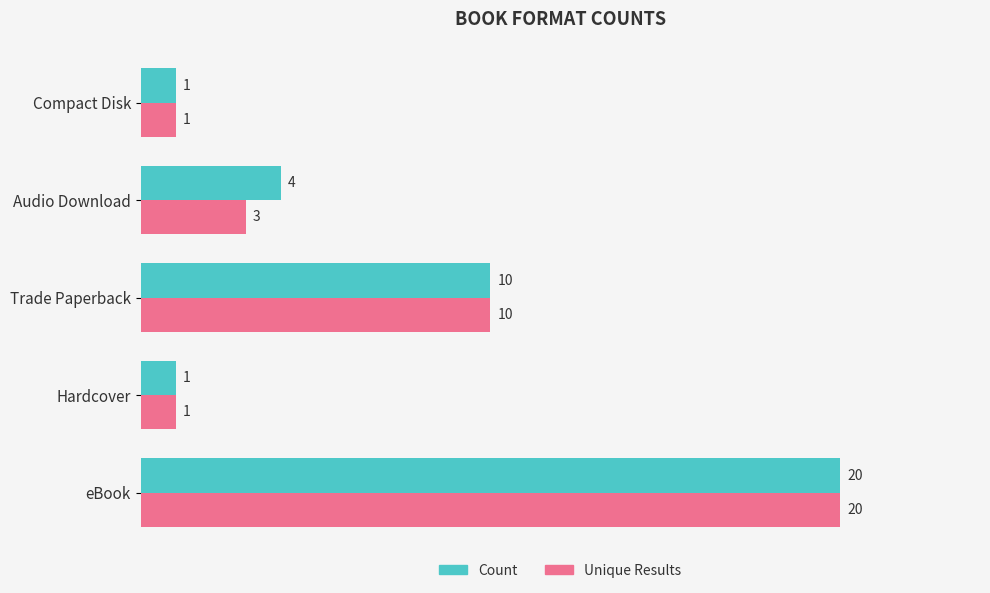

At which label is Unique Results closest to 10?

Trade Paperback